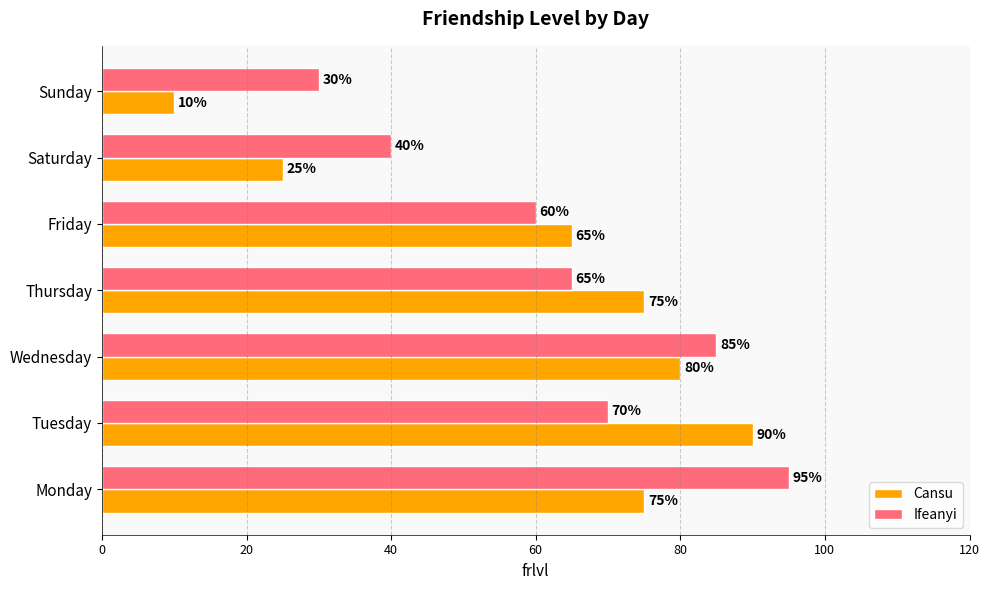

What are all the series names shown in the legend?

Cansu, Ifeanyi